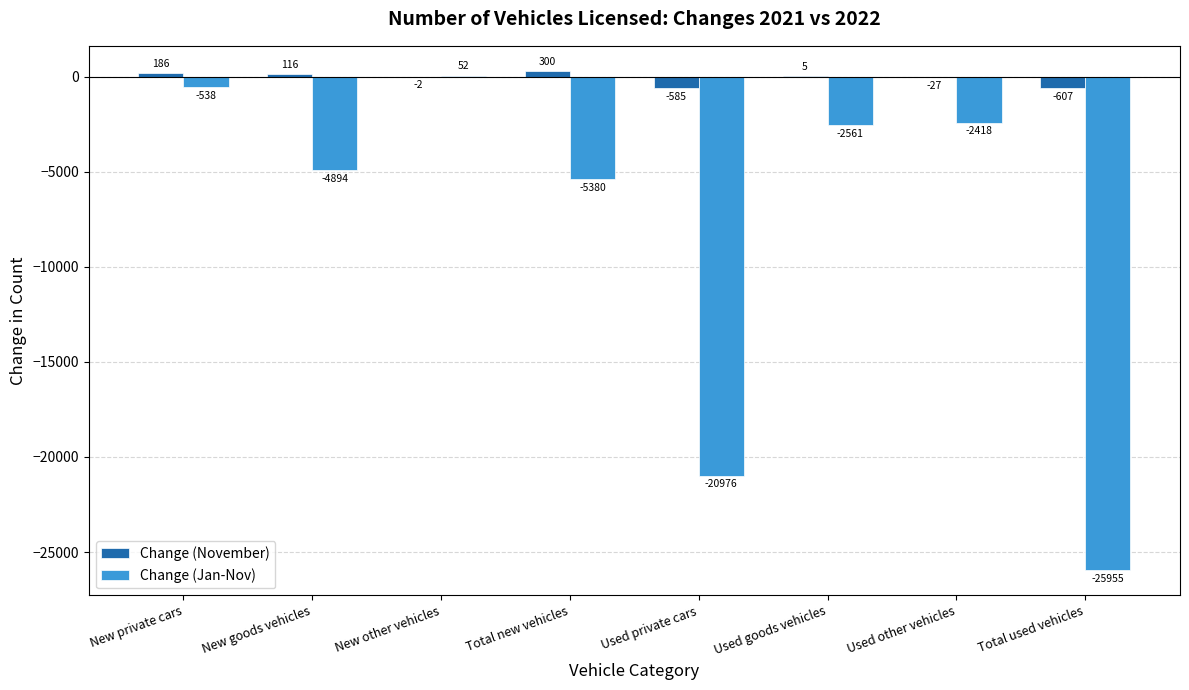

Are the bars grouped side by side (vs. stacked)?

Yes